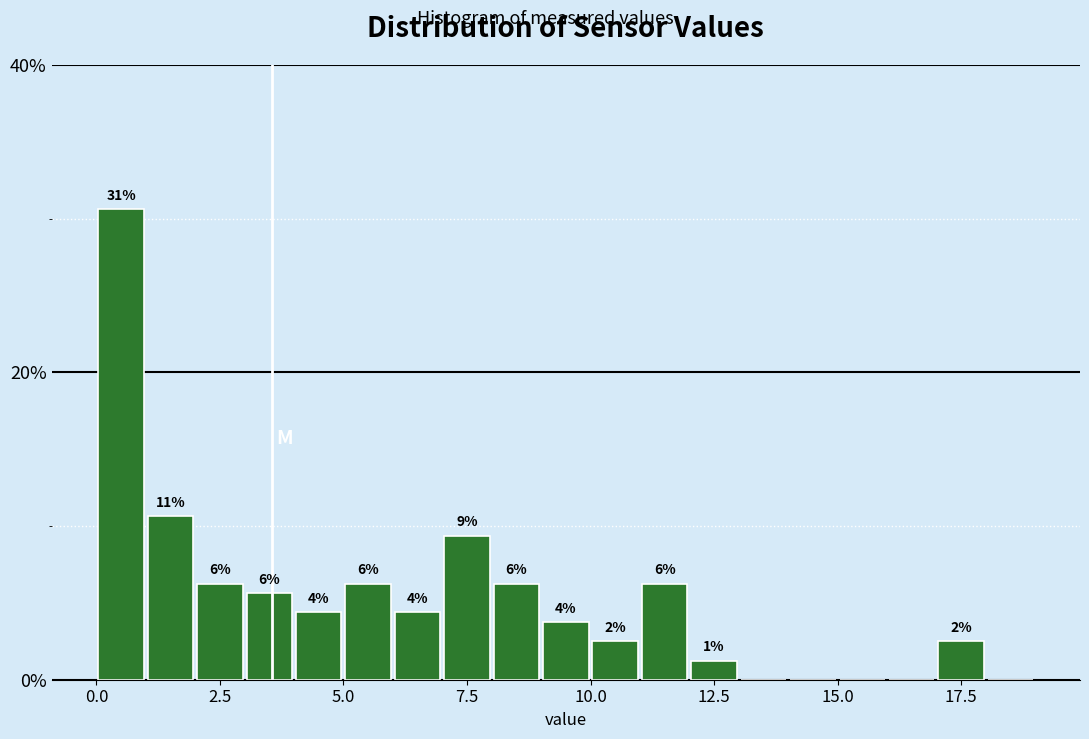

Read against the x-axis, roughly where is the centre of the tallest bar?

0.5